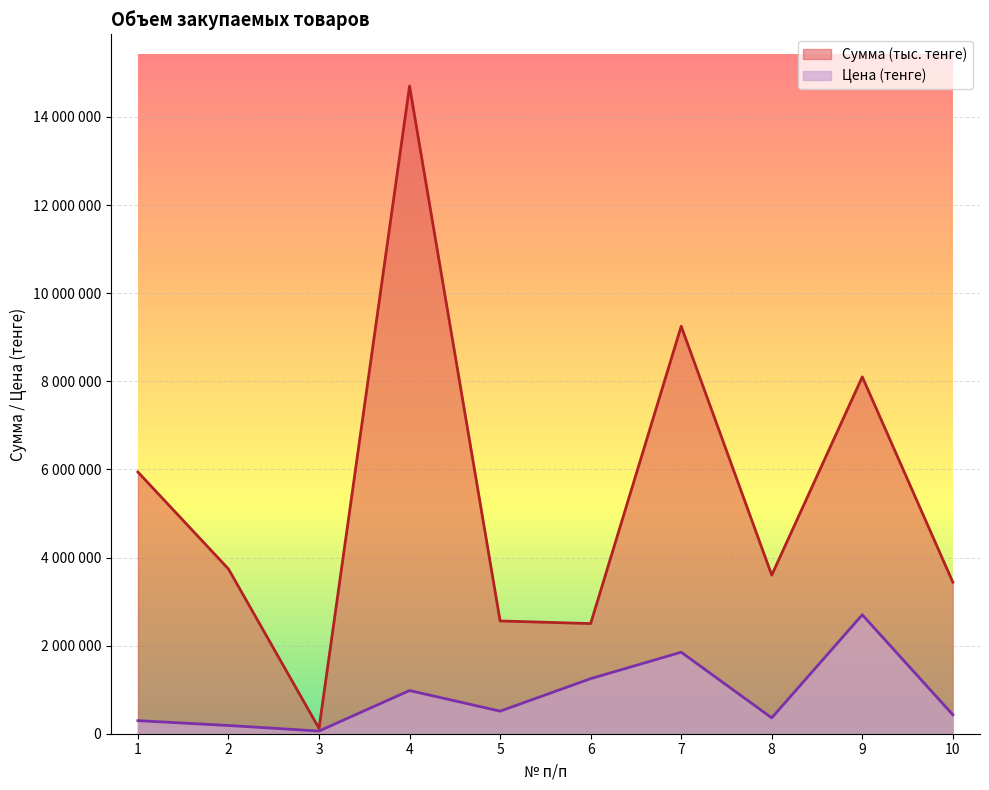

In Цена (тенге), how many points are lower than both neighbors (excluding endpoints)?

3